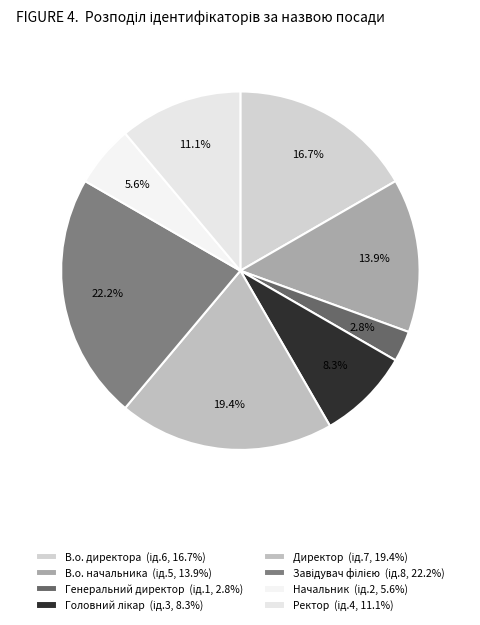

Approximately how many times larger is the value at Генеральний директор compared to Ректор?

0.2